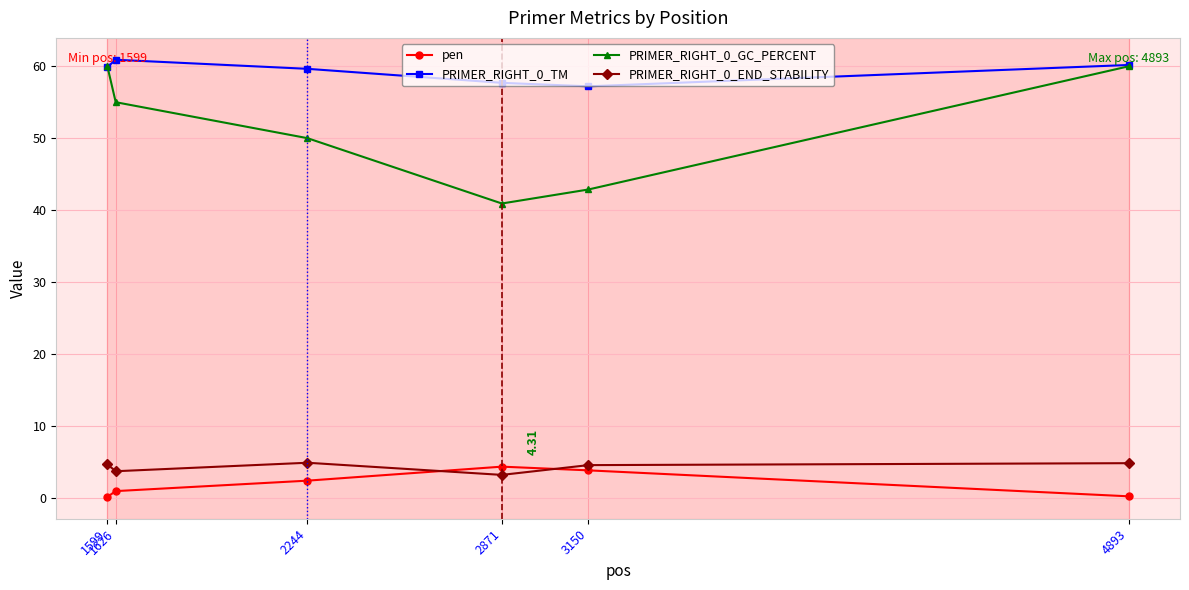

Which series has the largest total across all categories?

PRIMER_RIGHT_0_TM